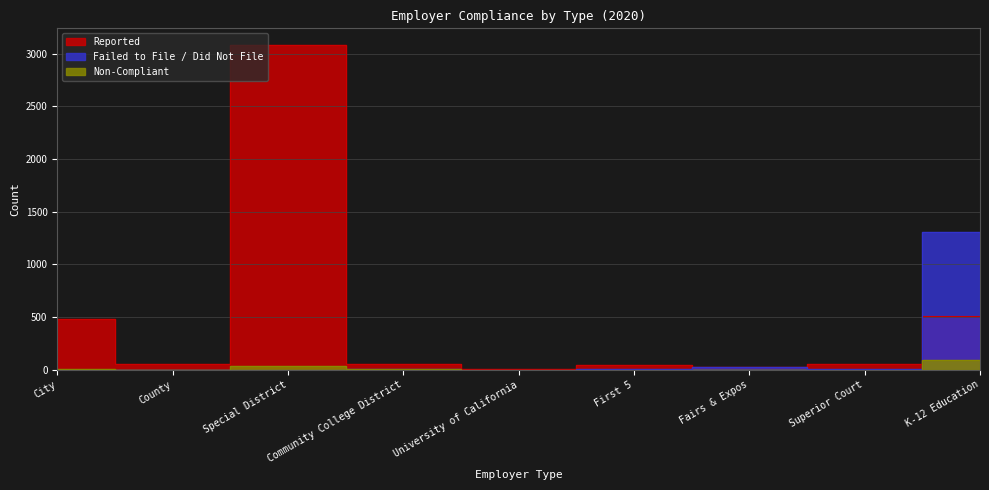

True or false: Non-Compliant and Reported cross at least once.

False